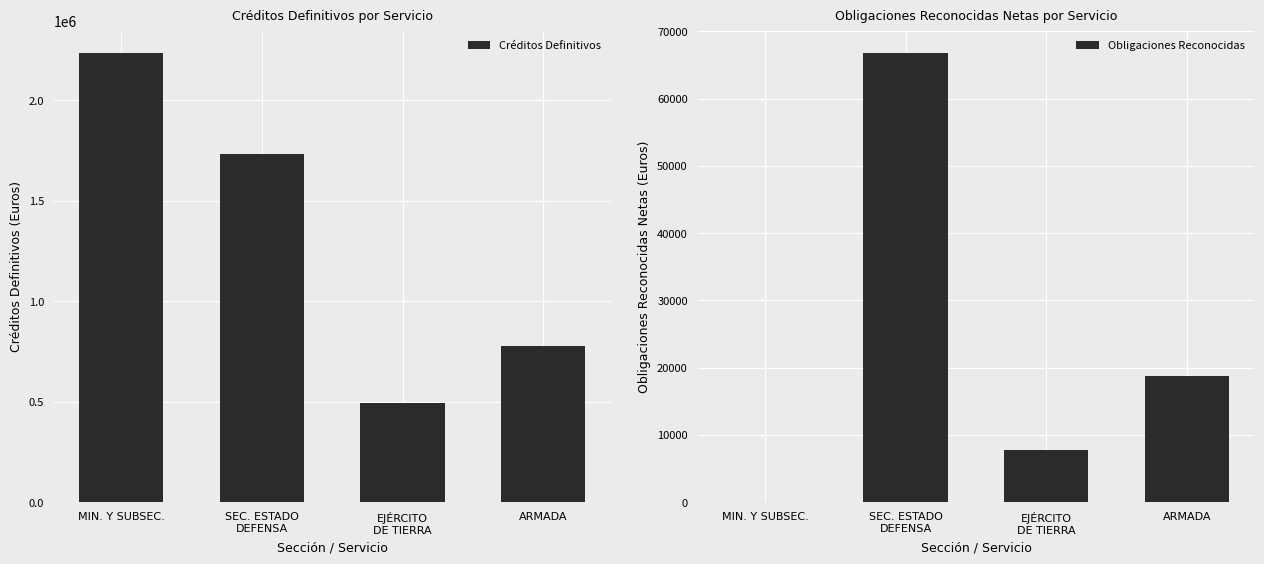

Which series changed the most between SEC. ESTADO
DEFENSA and EJÉRCITO
DE TIERRA?

Créditos Definitivos